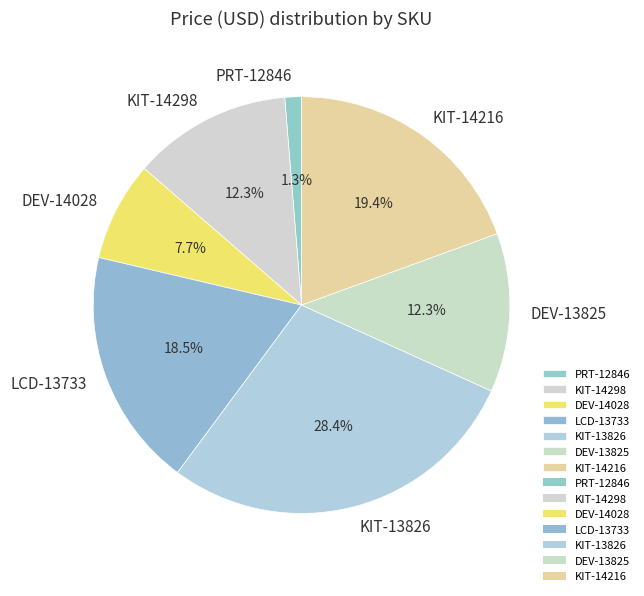

Which slice is the smallest?

PRT-12846